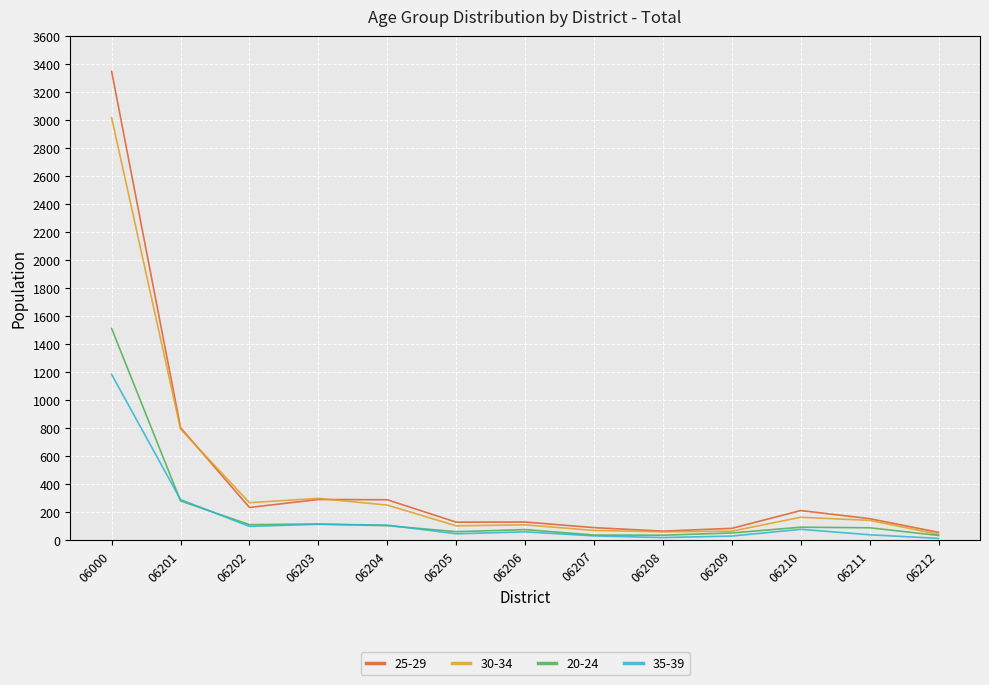

True or false: 25-29 has a value of 124 at 06204.

False